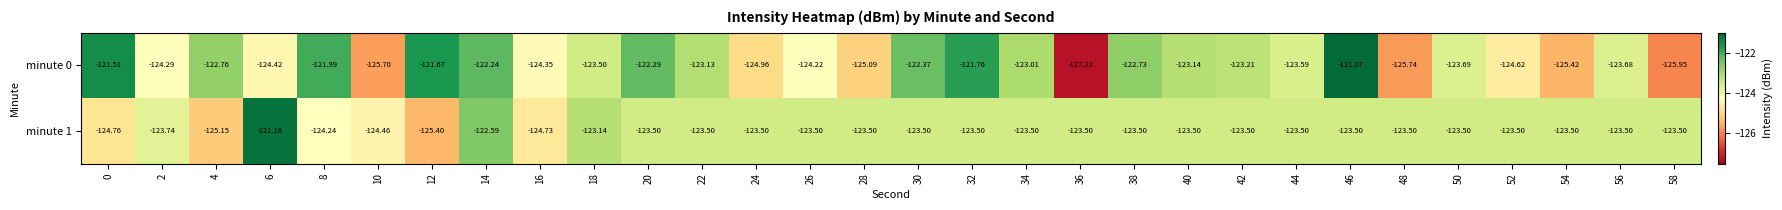

Count the number of categories in the chart.

30